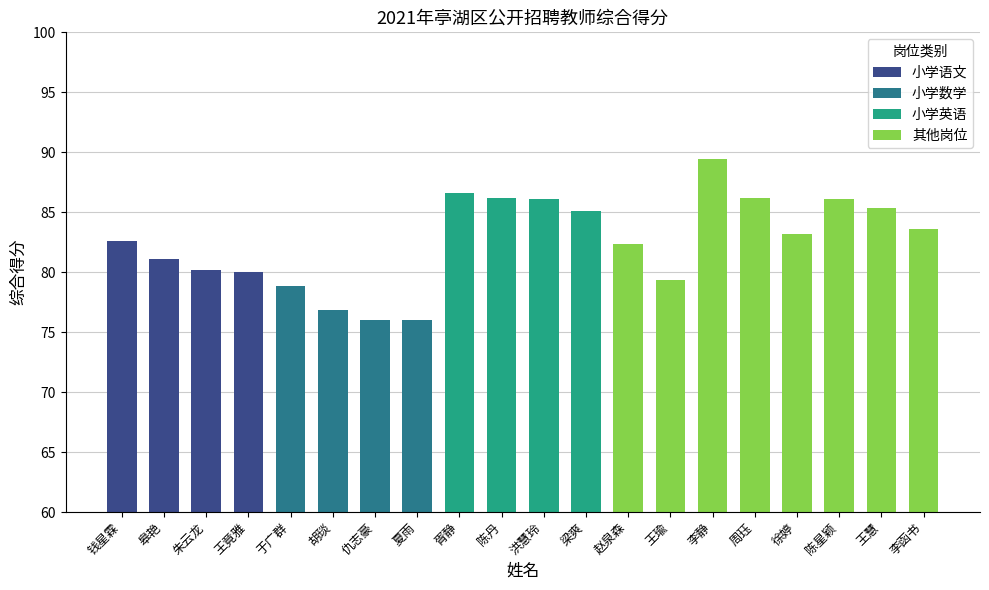

Read the value at 于广群.

78.8